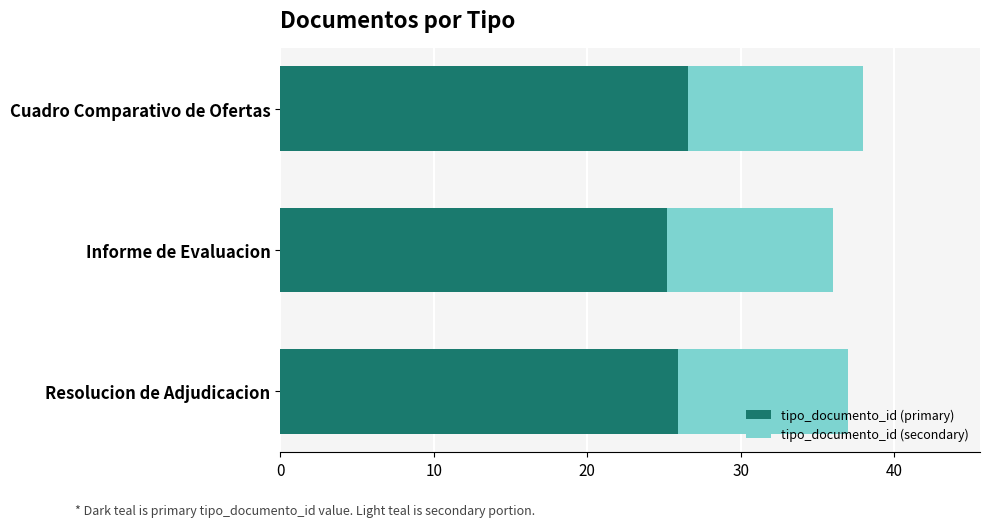

What value does the tipo_documento_id (primary) series have at Informe de Evaluacion?

25.2